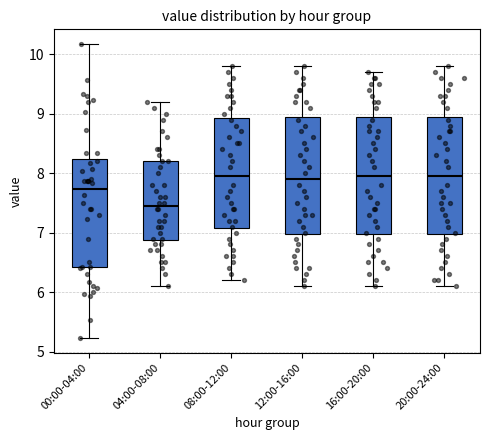

Which box's median line is the lowest?

04:00-08:00